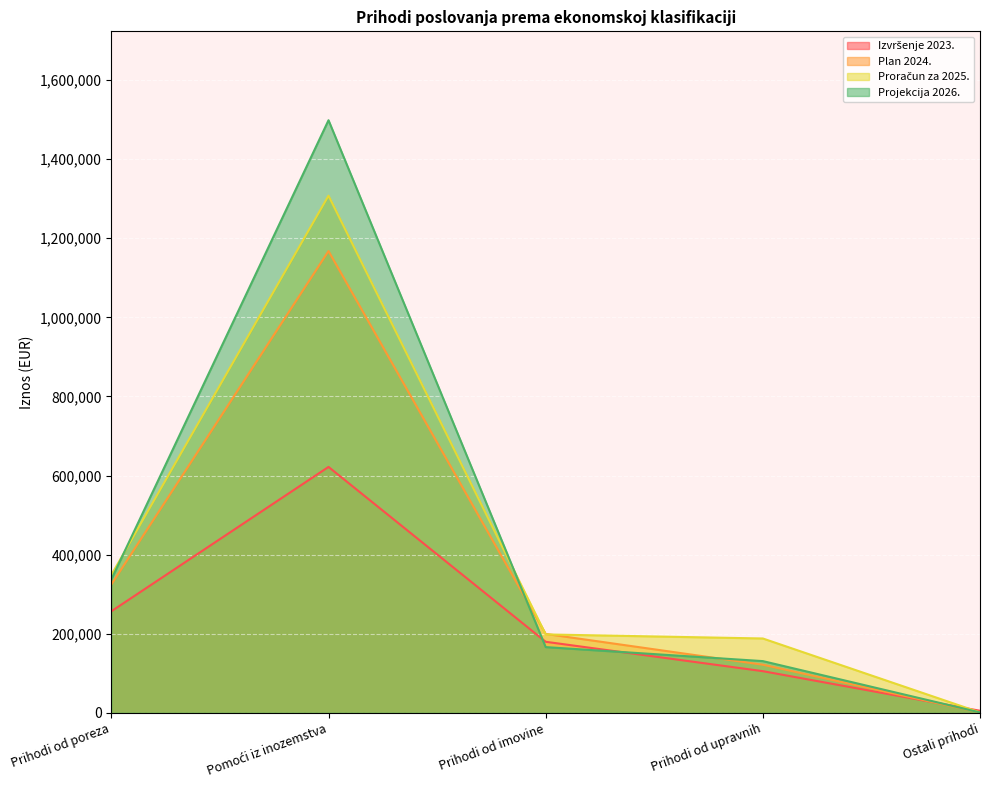

How many times do Plan 2024. and Projekcija 2026. cross each other?

2